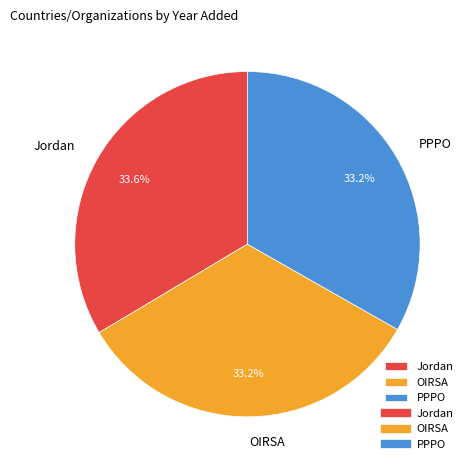

The OIRSA slice represents 43% of the pie. True or false?

False